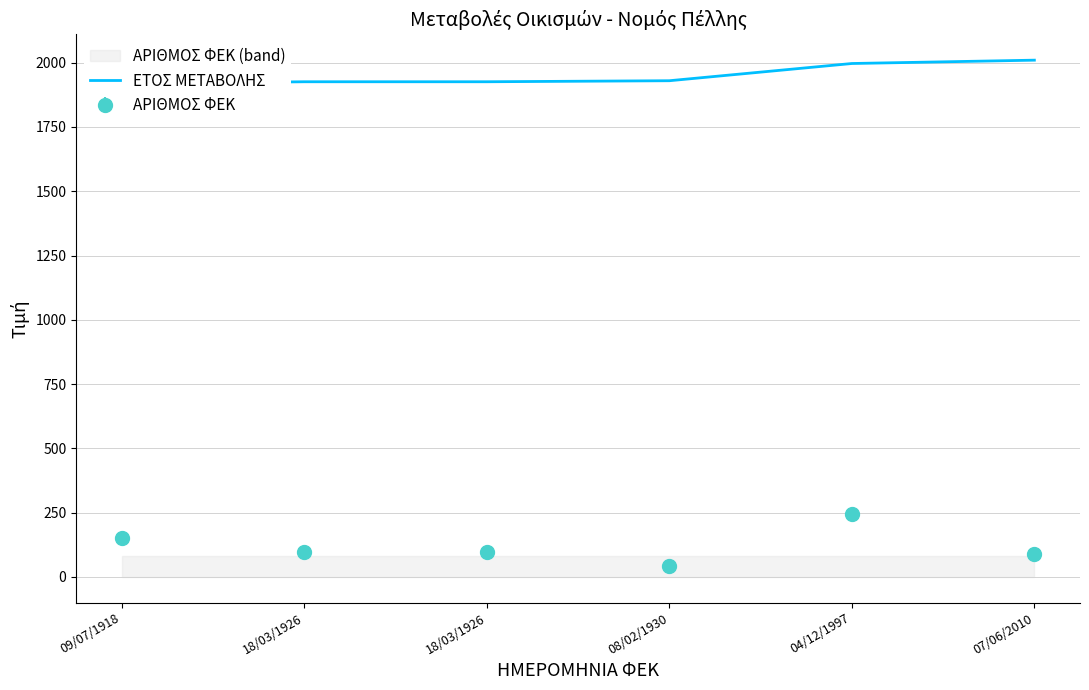

Reading right to left, what are all the values shown in this chart?

2010	1997	1930	1926	1926	1918